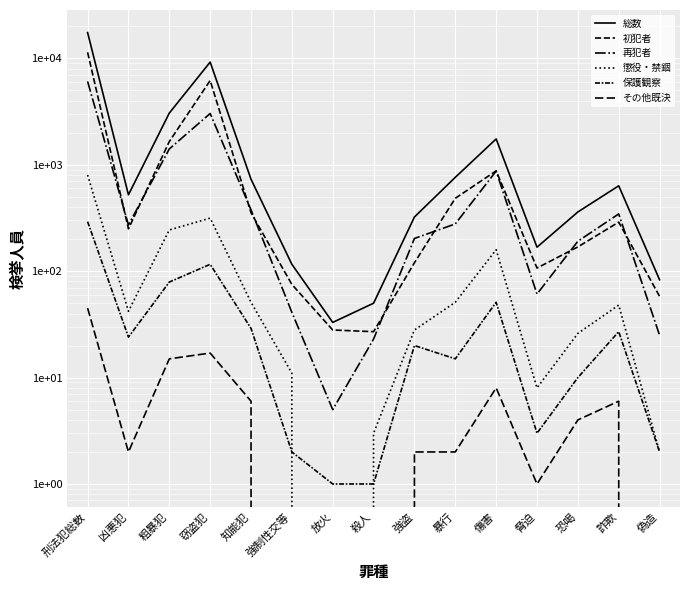

Rank the series at 強制性交等 from highest to lowest value.

総数, 初犯者, 再犯者, 懲役・禁錮, 保護観察, その他既決